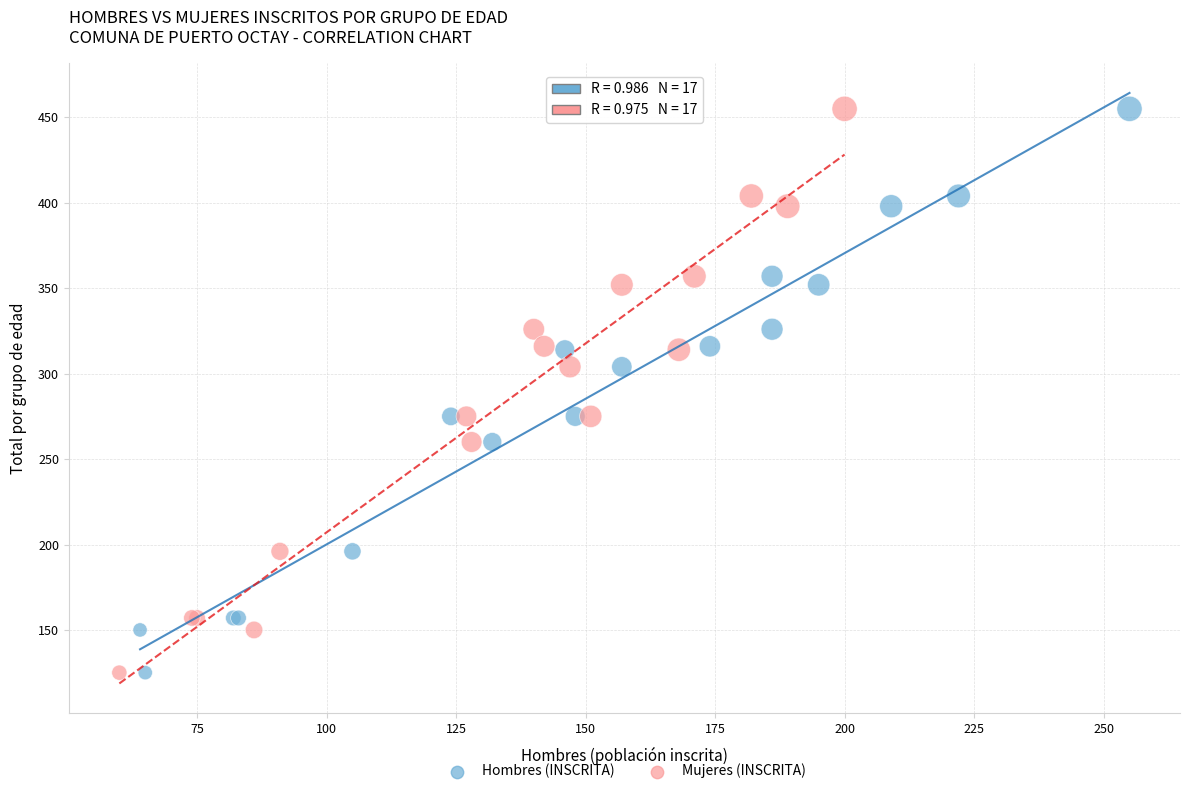

What are all the series names shown in the legend?

Hombres (INSCRITA), Mujeres (INSCRITA)